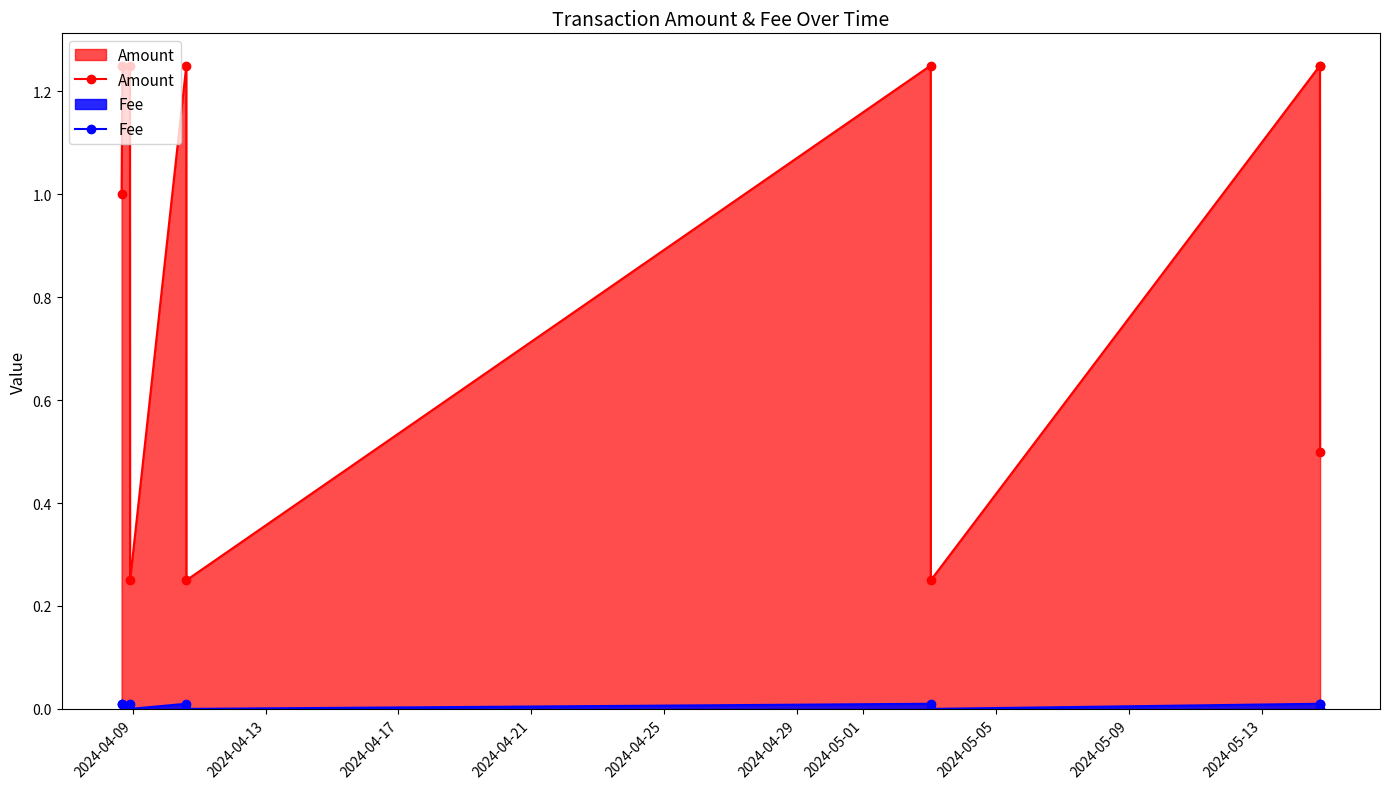

What is the difference between the maximum and minimum values in the Amount series?

1.0